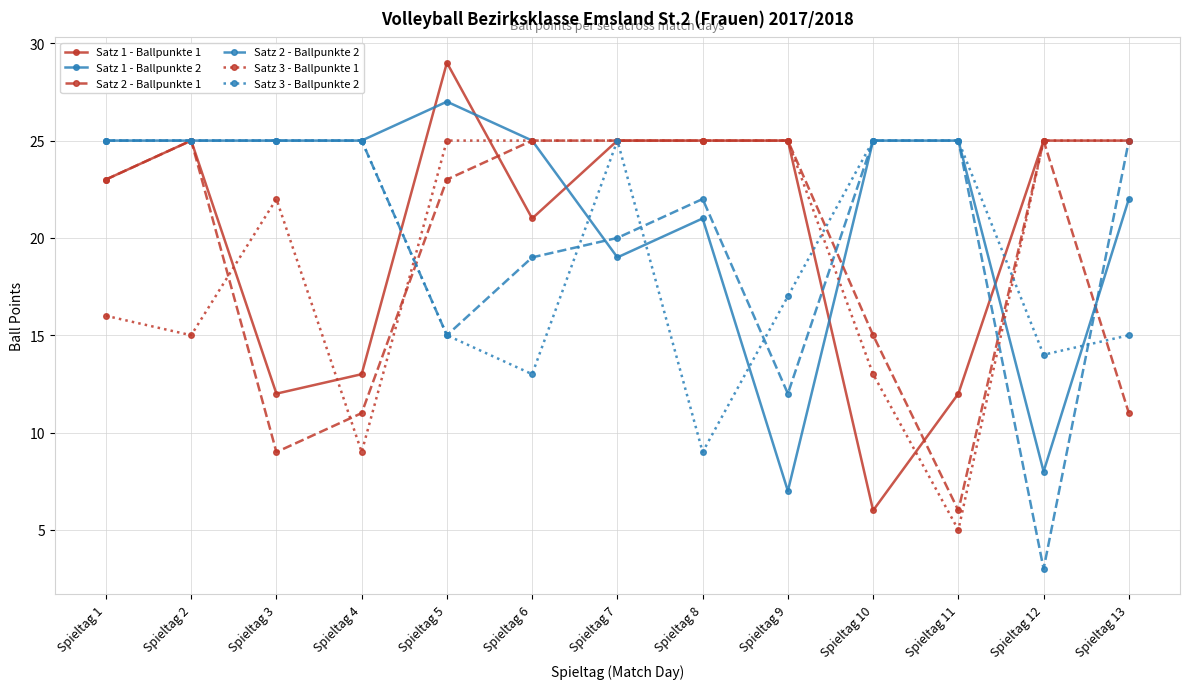

What is the sum of all Satz 1 - Ballpunkte 1 values?

266